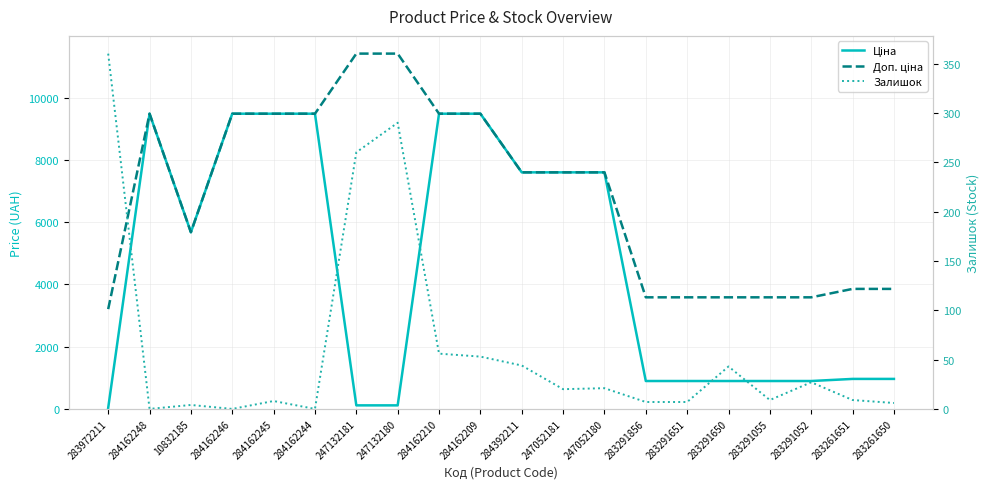

Between 247132180 and 283291856, which is larger?

283291856